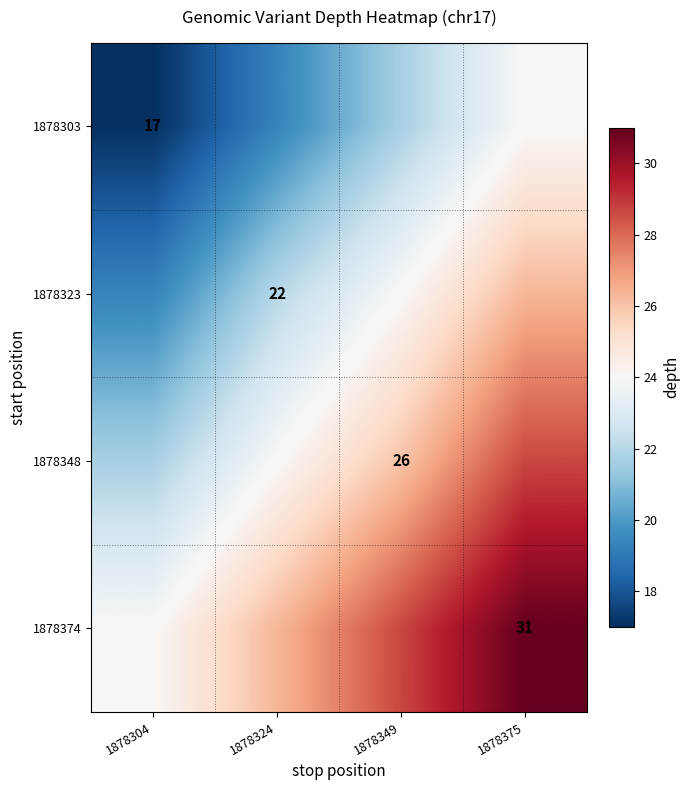

What is the highest value of the 1878348 series?

28.7